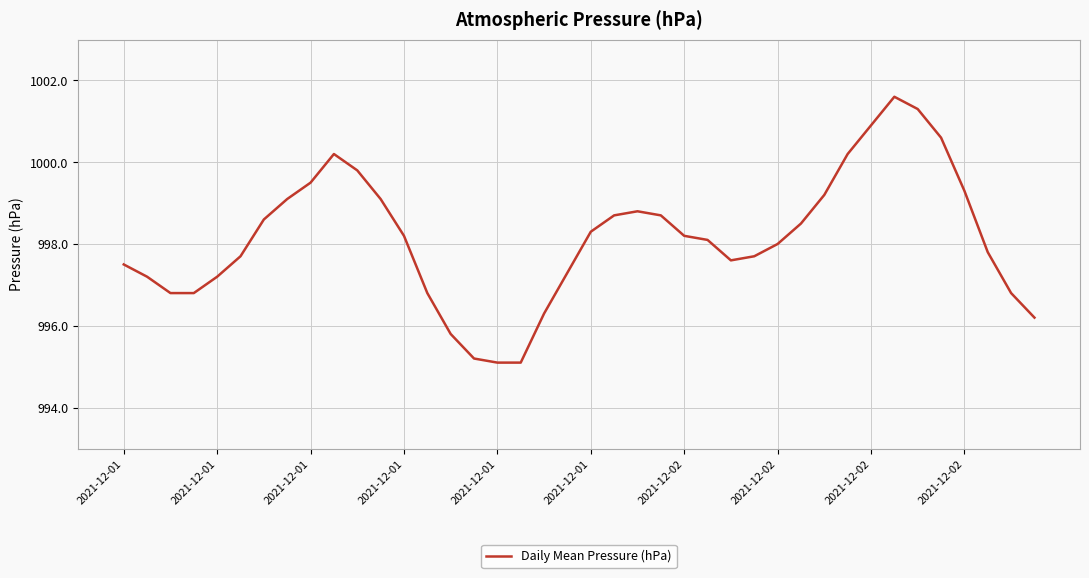

What is the difference between the maximum and minimum values?

6.5